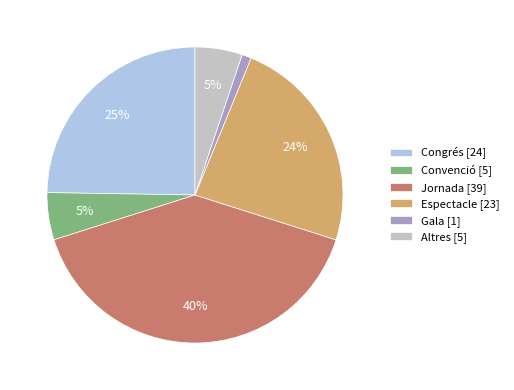

What percentage is the Espectacle slice, to the nearest percent?

24%